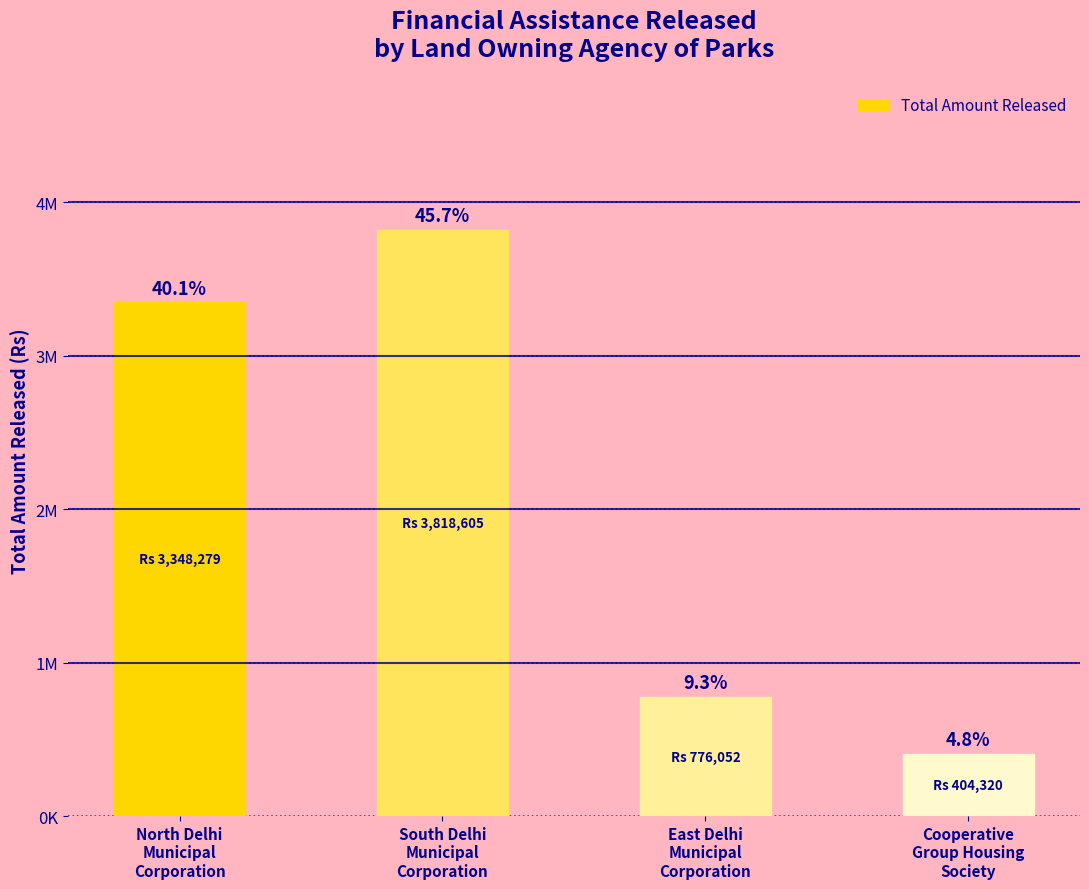

Does the chart contain any negative values?

No